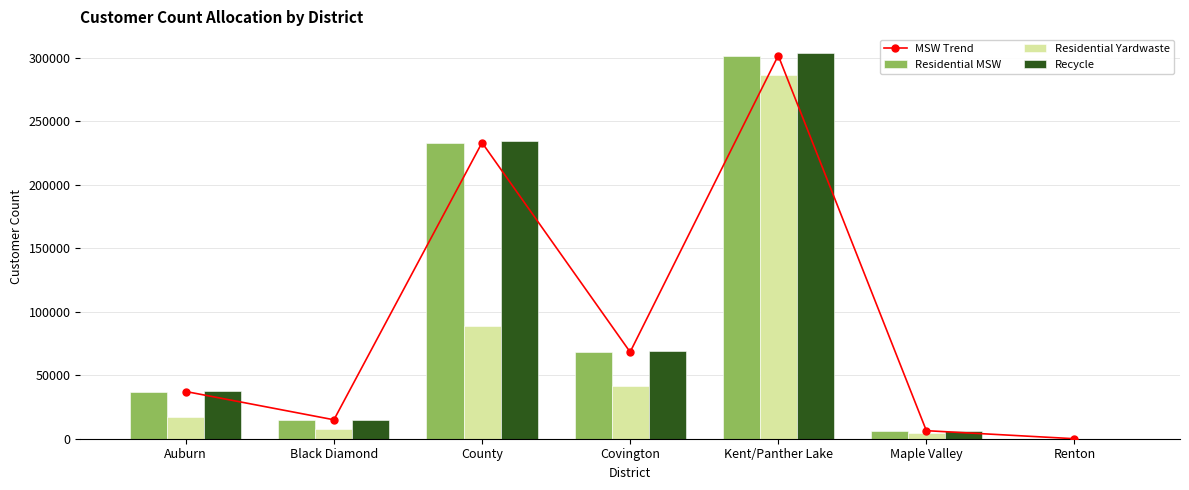

What is the label of the 4th bar from the right?

Covington